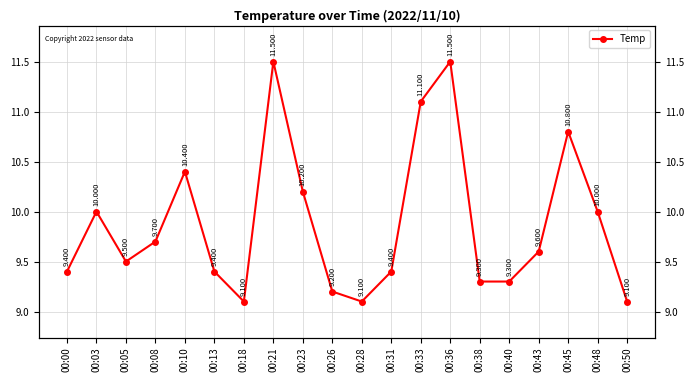

List the labels in order of value, largest first.

00:21, 00:36, 00:33, 00:45, 00:10, 00:23, 00:03, 00:48, 00:08, 00:43, 00:05, 00:00, 00:13, 00:31, 00:38, 00:40, 00:26, 00:18, 00:28, 00:50